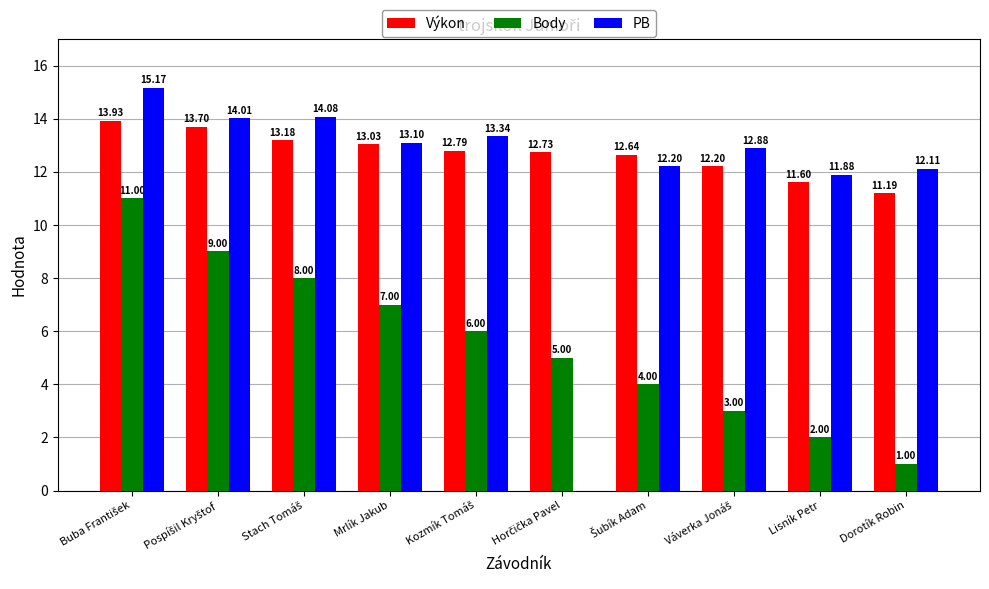

Does the chart contain stacked bars?

No